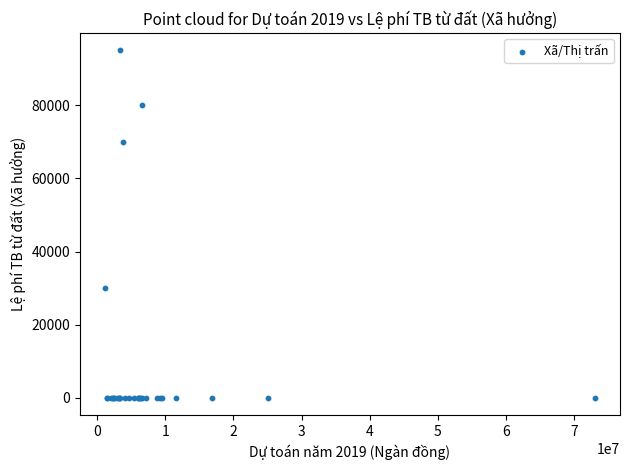

What Y value in the scatter plot is closest to 47500?

30000